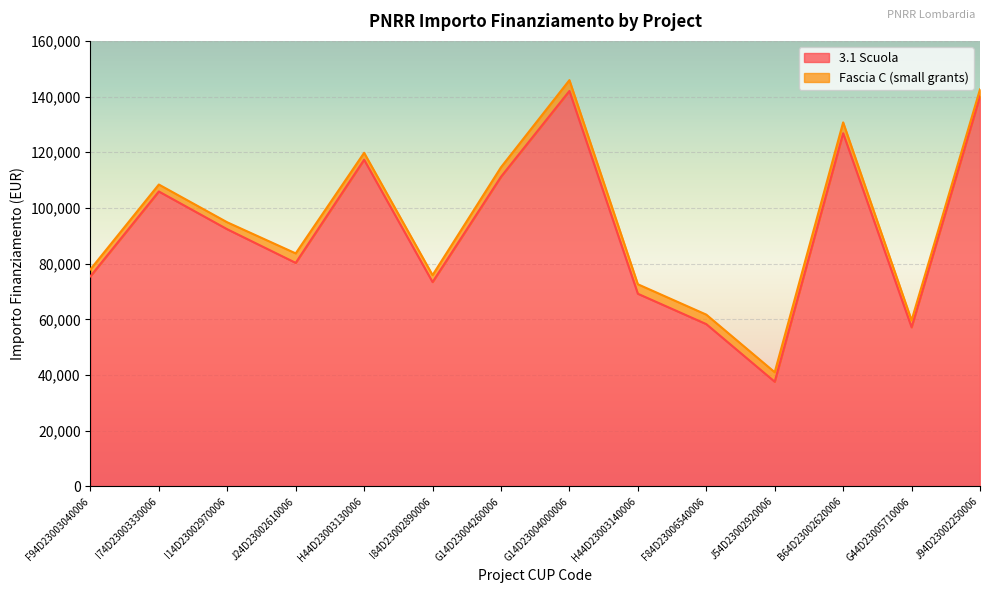

Which category has the lowest value in the 3.1 Scuola series?

J54D23002920006